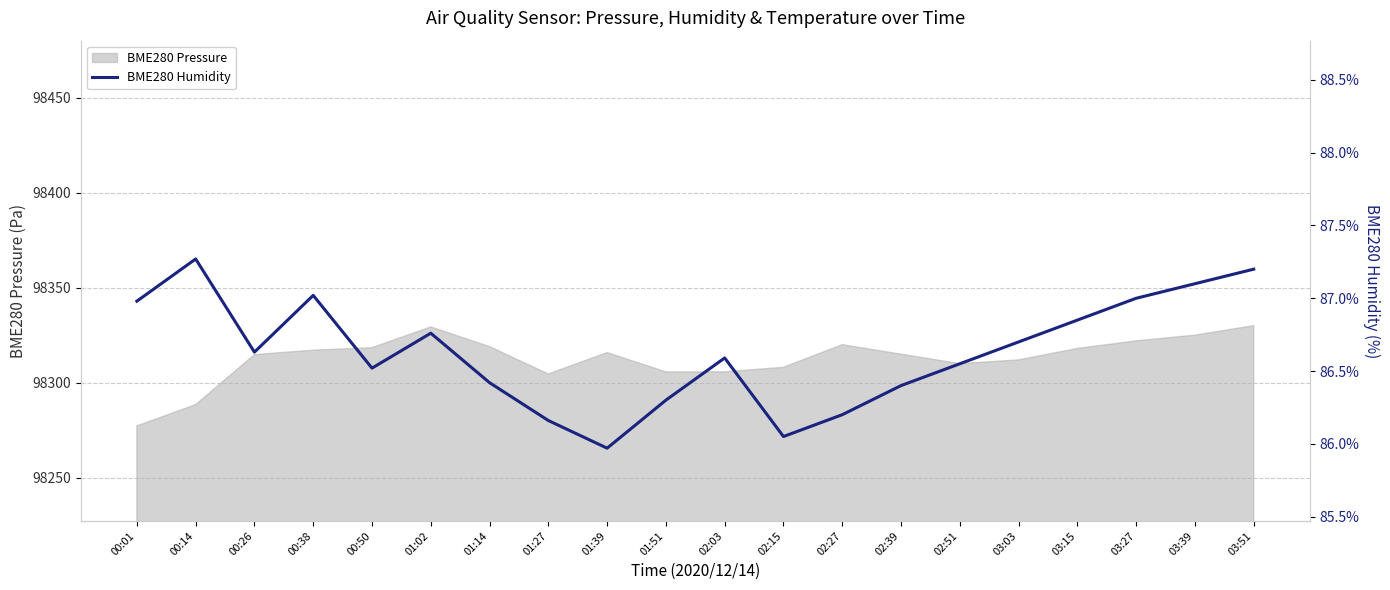

What is the label of the 3rd point from the left?

00:26